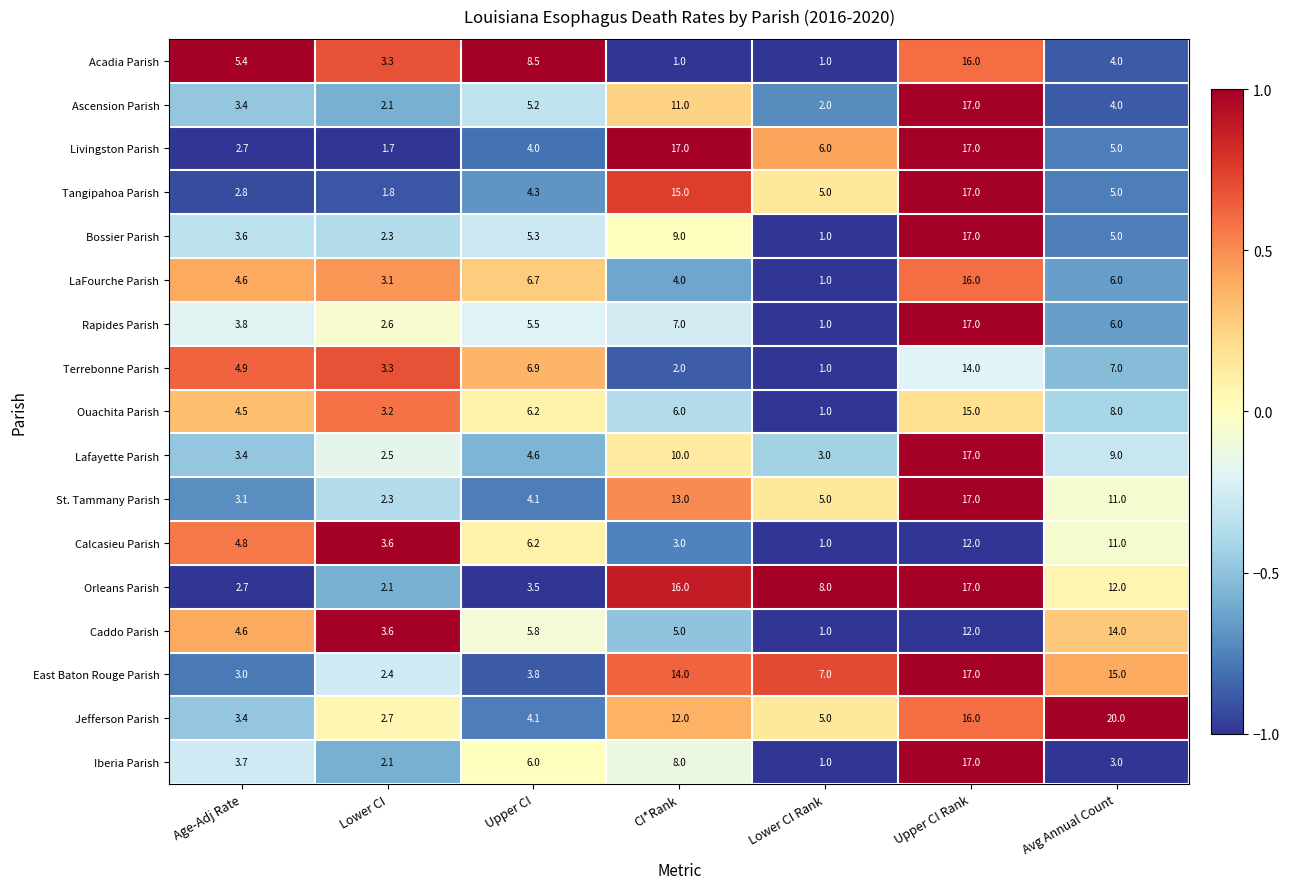

What is the average value of the Ascension Parish series?

6.4